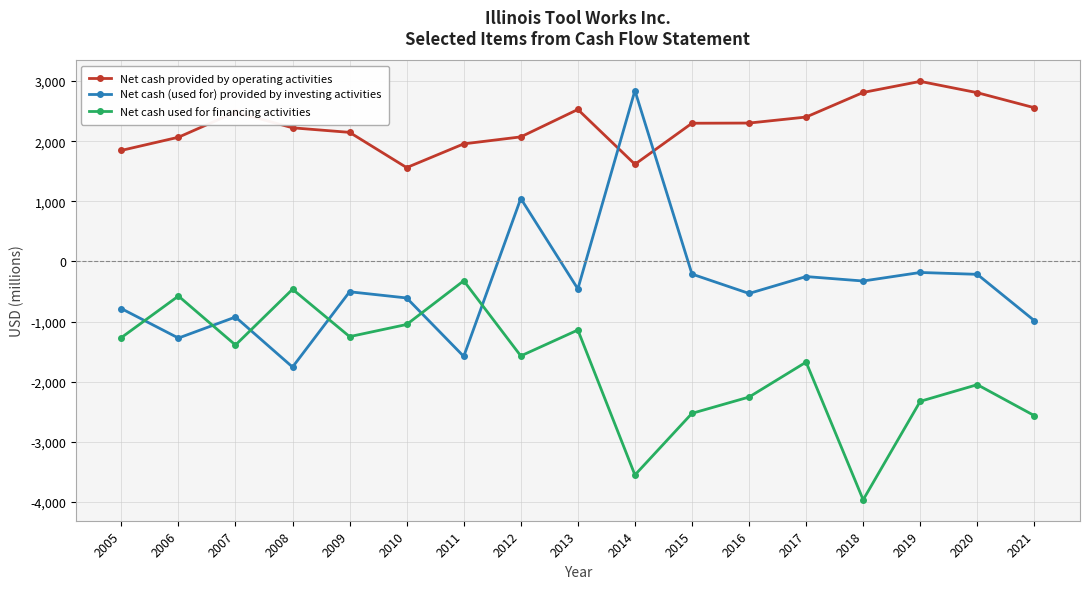

How many values in the Net cash used for financing activities series exceed -1571?

8